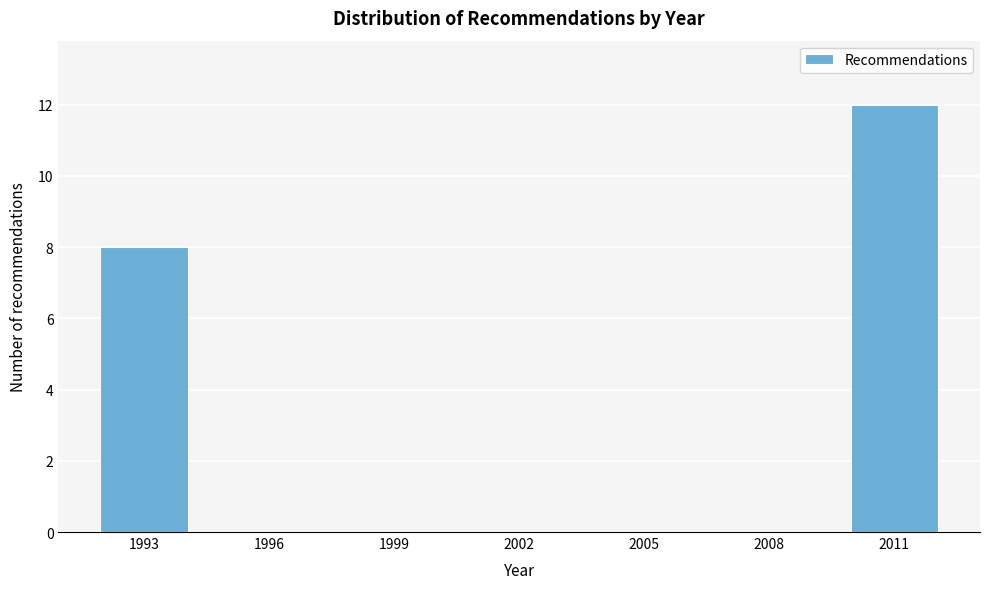

Reading left to right, extract all data points from this chart.

1993=8	1996=0	1999=0	2002=0	2005=0	2008=0	2011=12